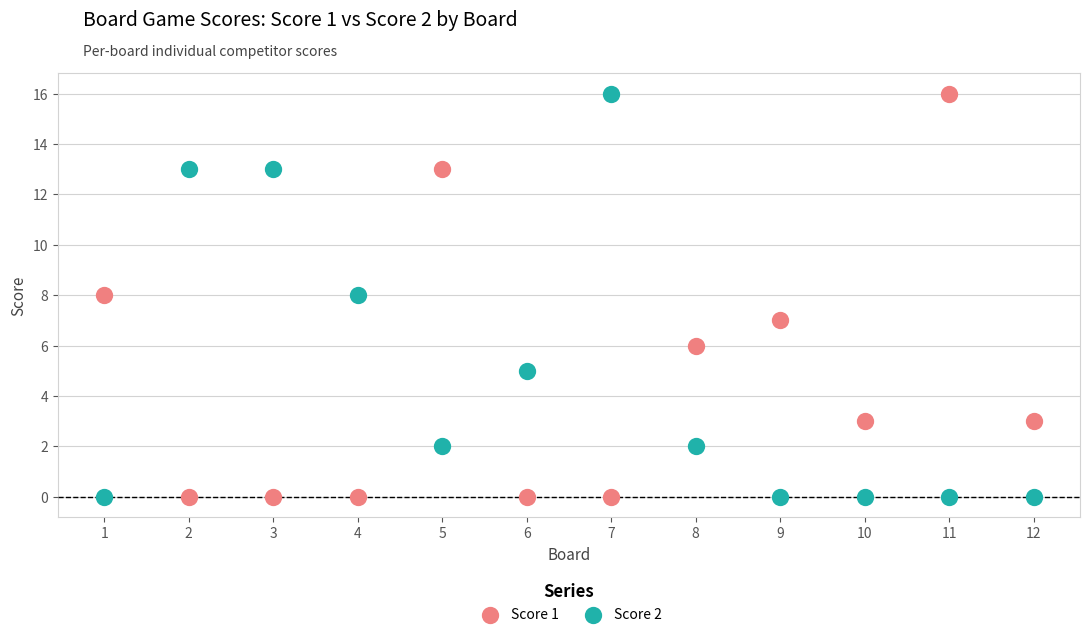

Across all data points, what is the range of Y values (max minus min)?

16